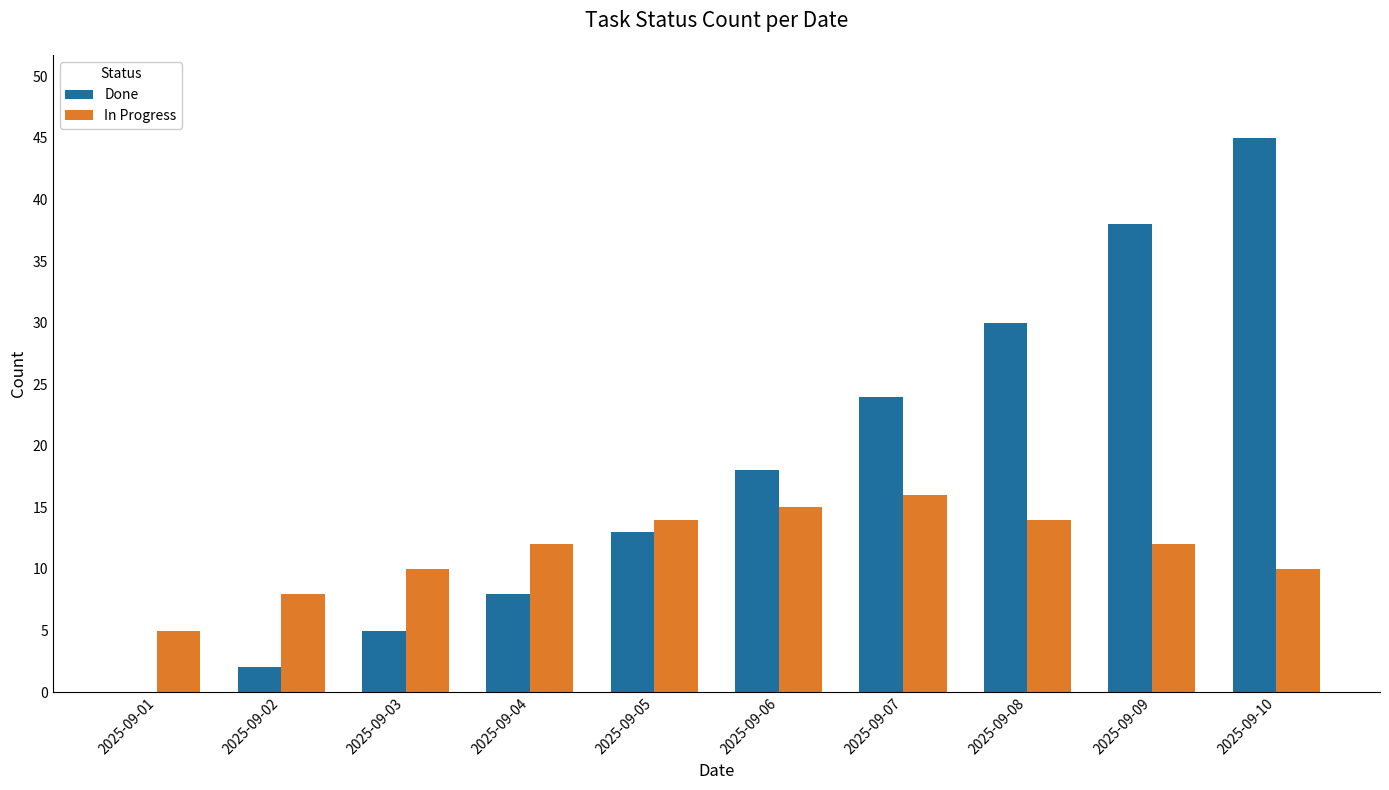

The value of In Progress at 2025-09-10 is 15. True or false?

False